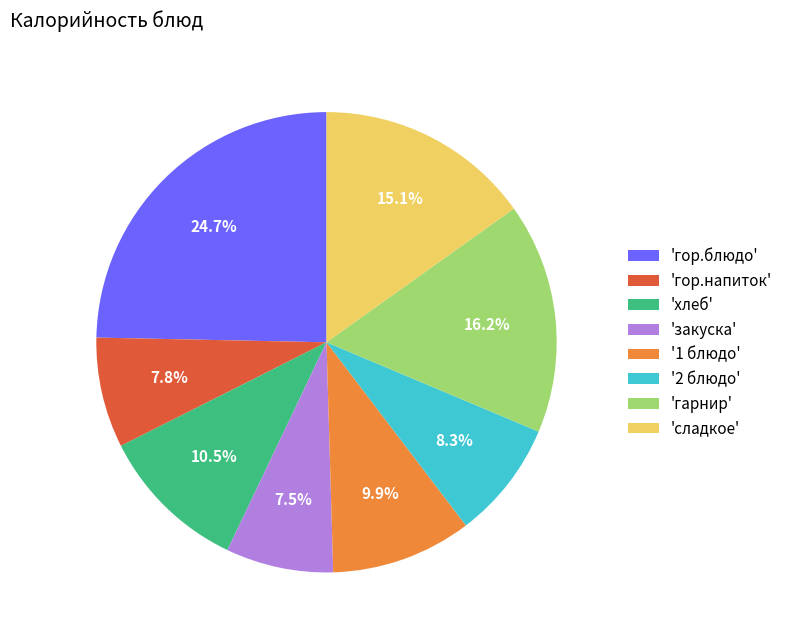

Which category has the biggest portion of the pie?

'гор.блюдо'